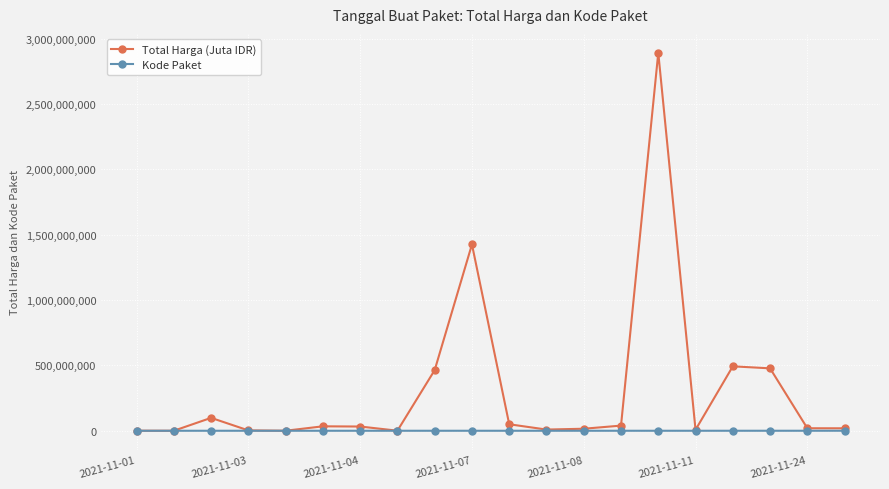

Which series has the widest spread of values?

Total Harga (Juta IDR)